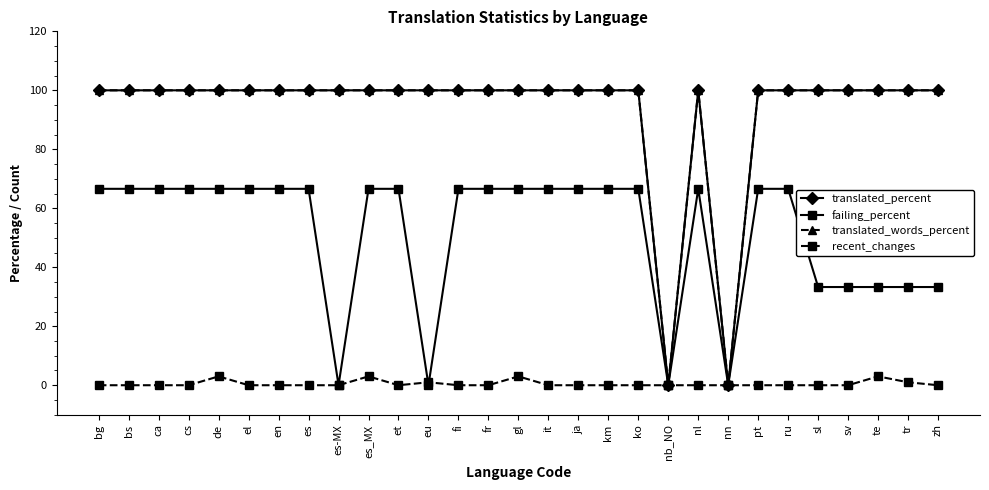

True or false: translated_percent and recent_changes intersect in this chart.

False